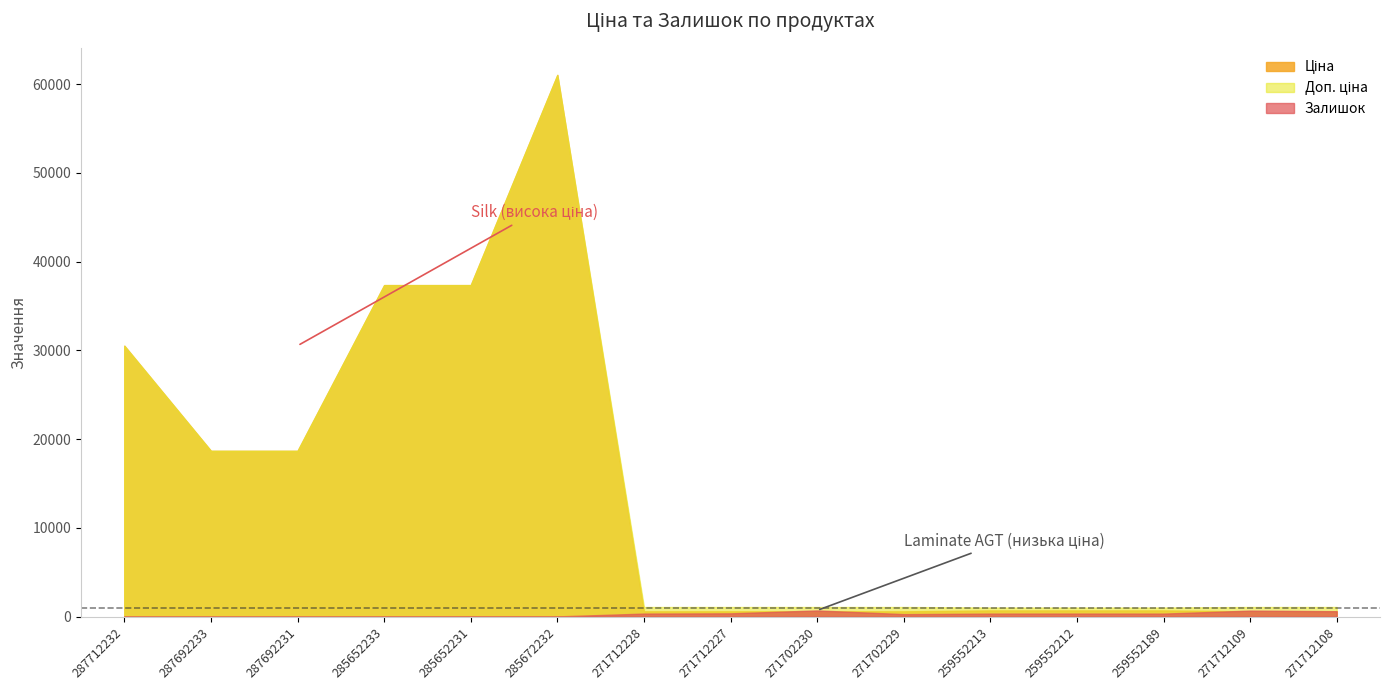

What position from the left is 287692231?

3